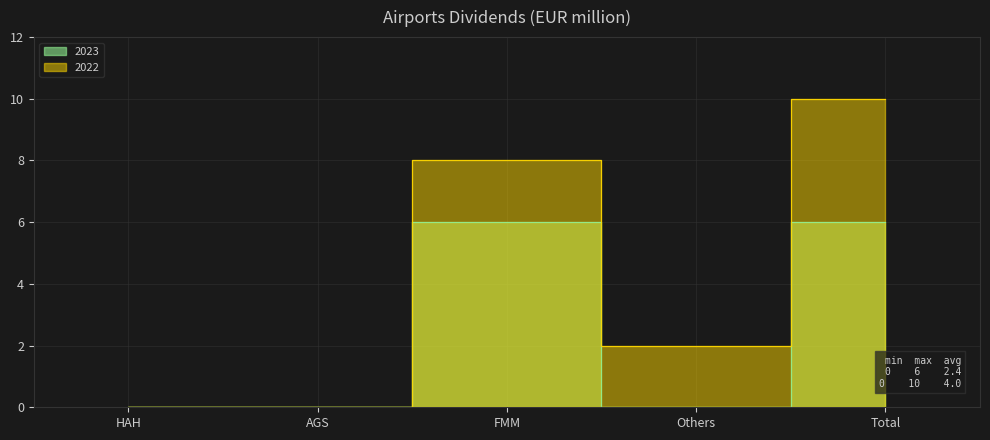

Rank the series by their maximum value, from lowest to highest.

2023, 2022